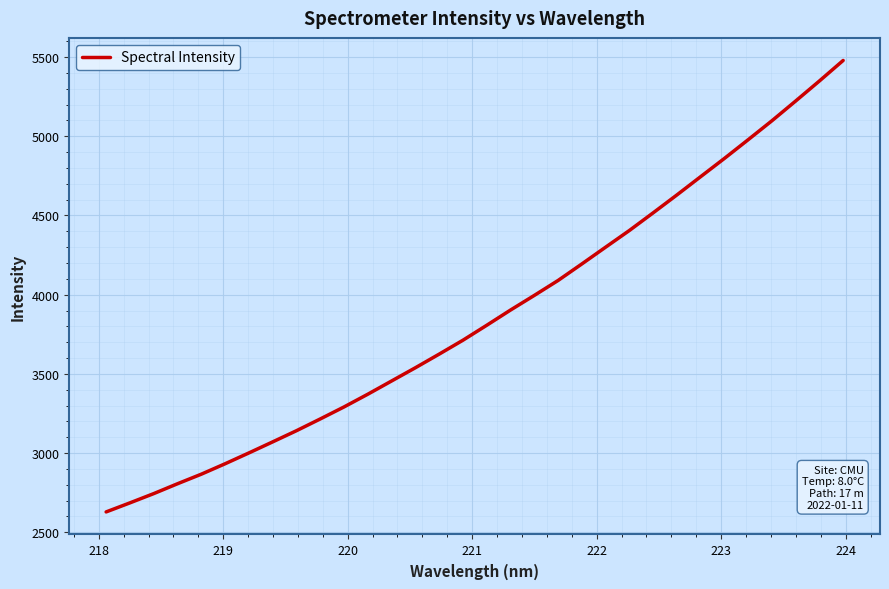

What is the difference between the maximum and minimum values?

2851.0